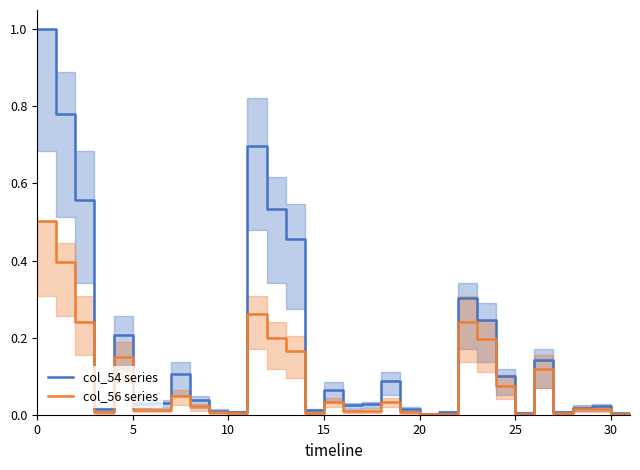

How many interior local peaks does the col_54 series series have?

8